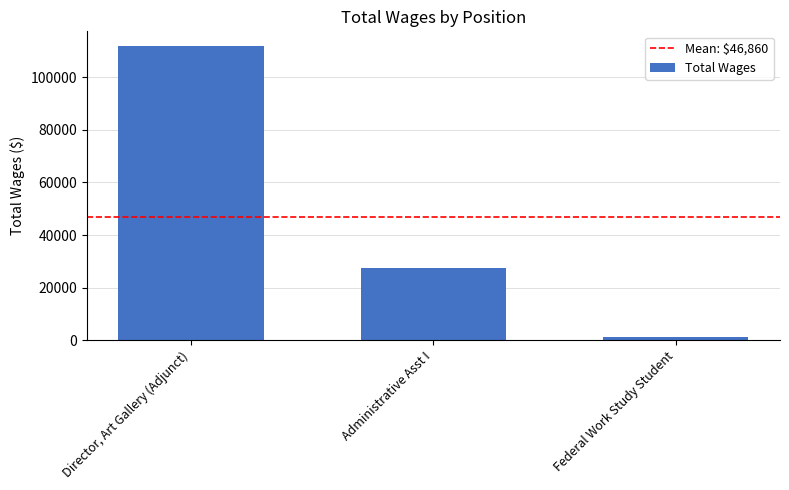

How many distinct data groups are displayed?

1